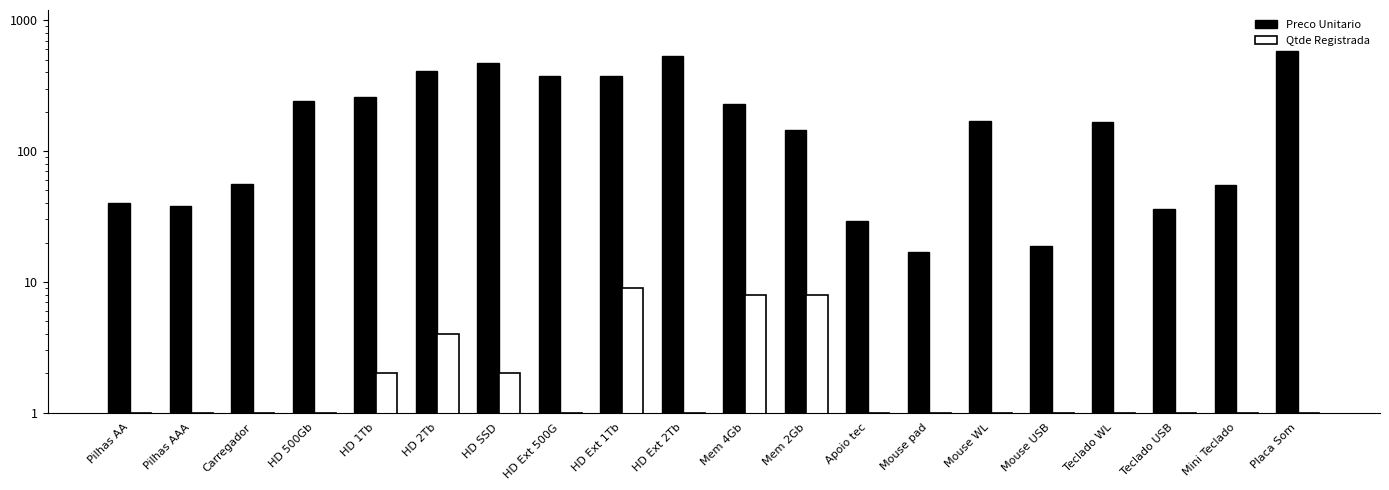

Rank the series by their average value, from lowest to highest.

Qtde Registrada, Preco Unitario